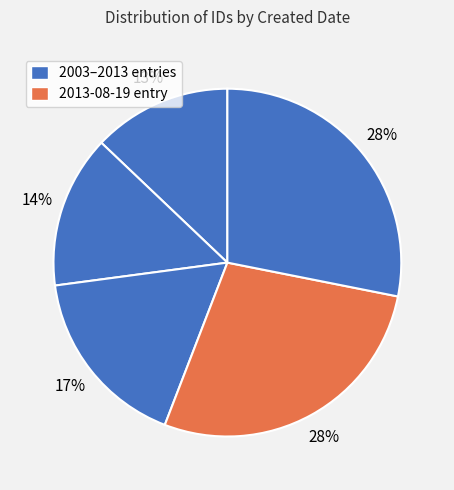

How many slices are in this pie chart?

5